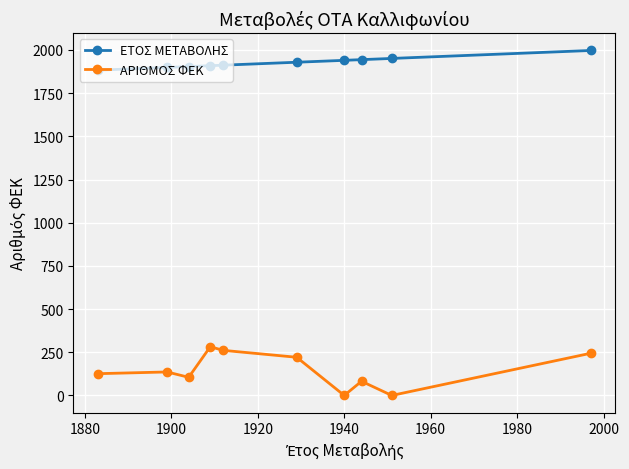

True or false: ΑΡΙΘΜΟΣ ΦΕΚ has more than 0 interior local peaks.

True